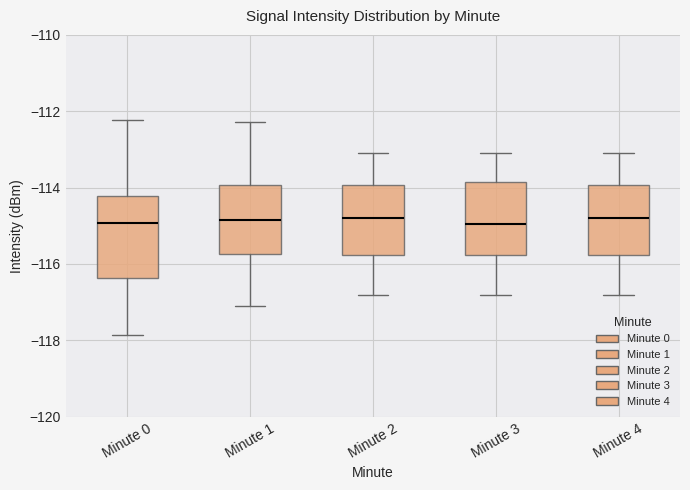

Where does the lower whisker of the box for Minute 3 end on the y-axis? The values are not printed on the chart, so give them approximately, as read against the axis.

-116.8